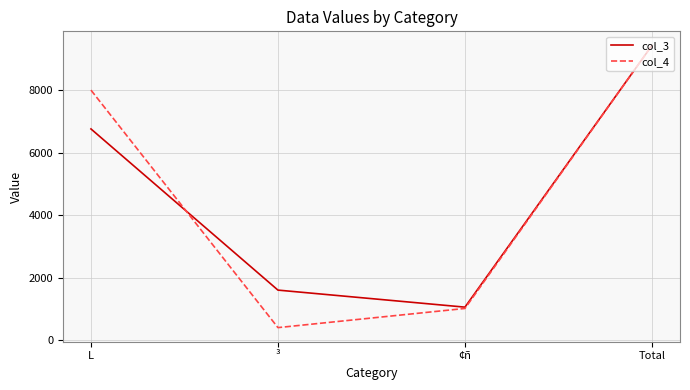

True or false: col_3 has more than 1 interior local peaks.

False